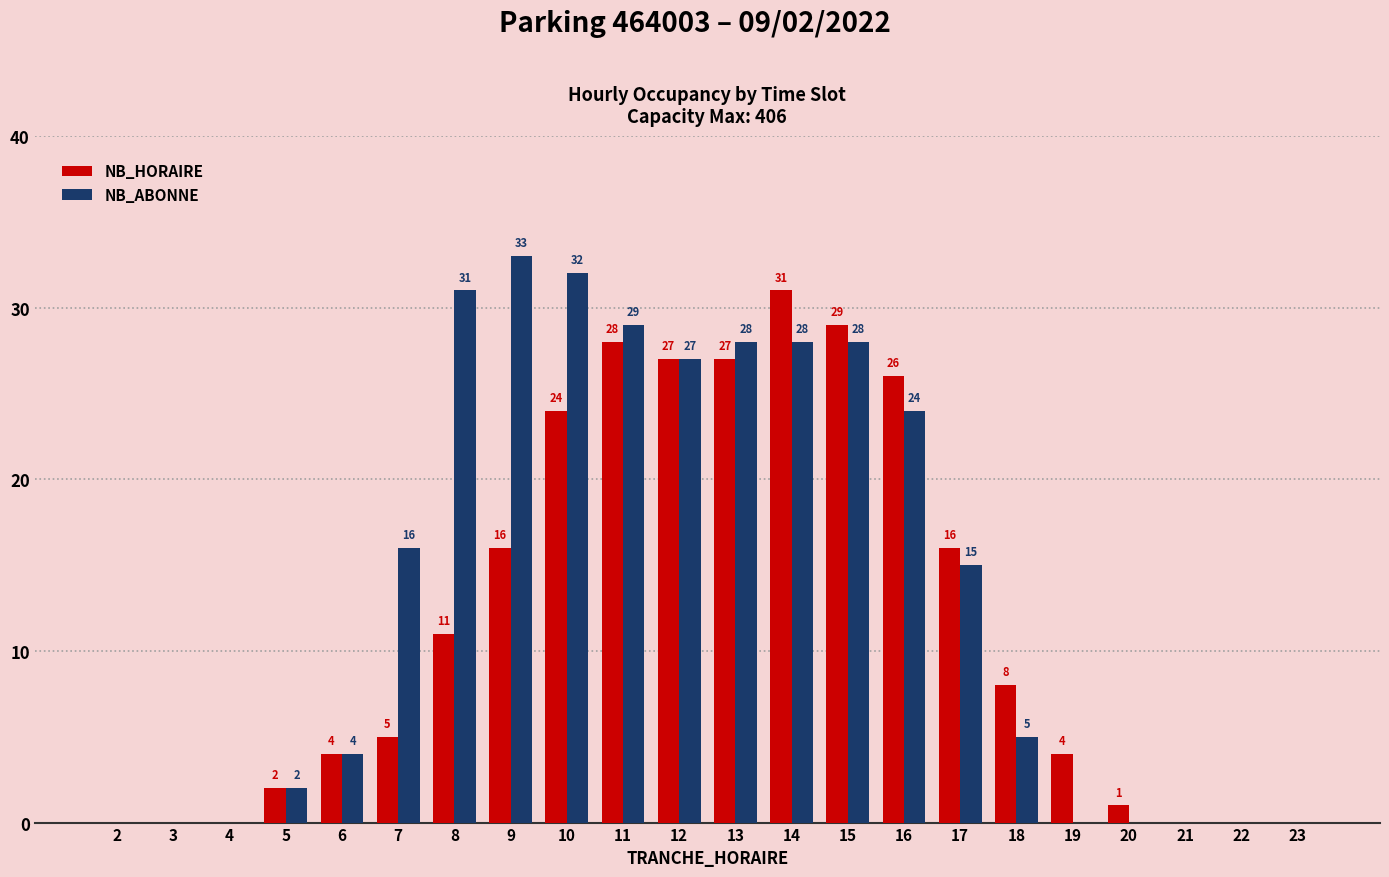

At which label is NB_ABONNE closest to 16?

7